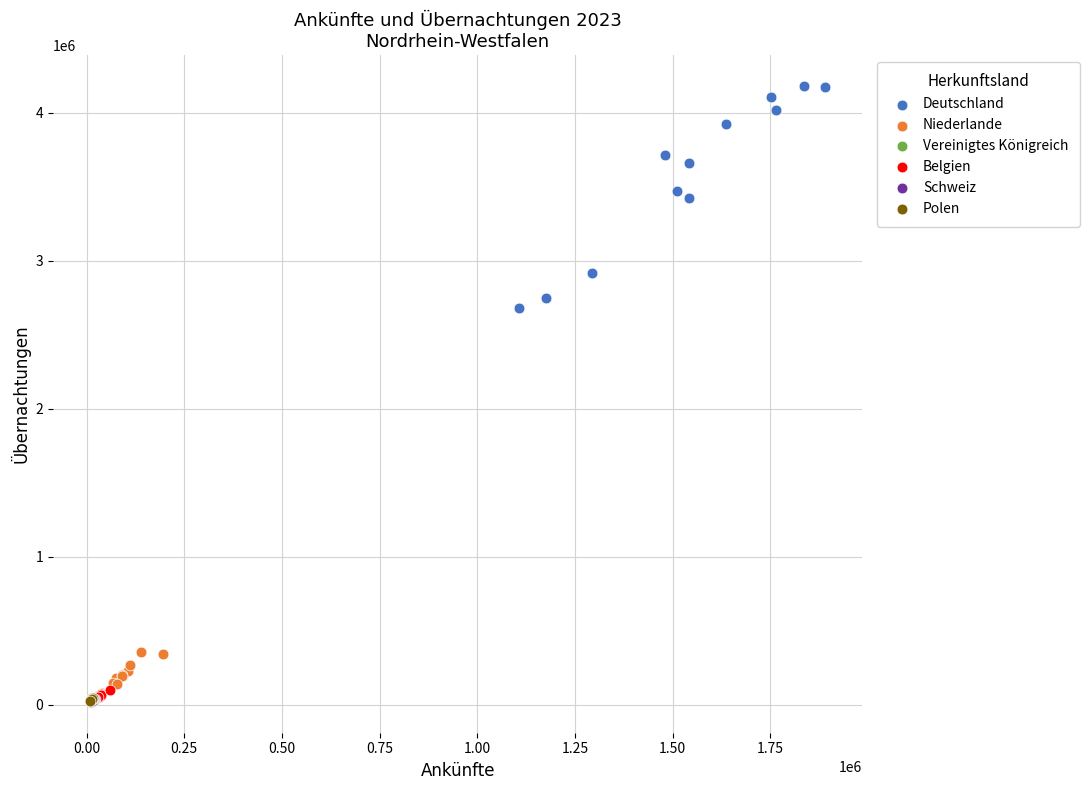

Which series contains the highest Y value?

Deutschland